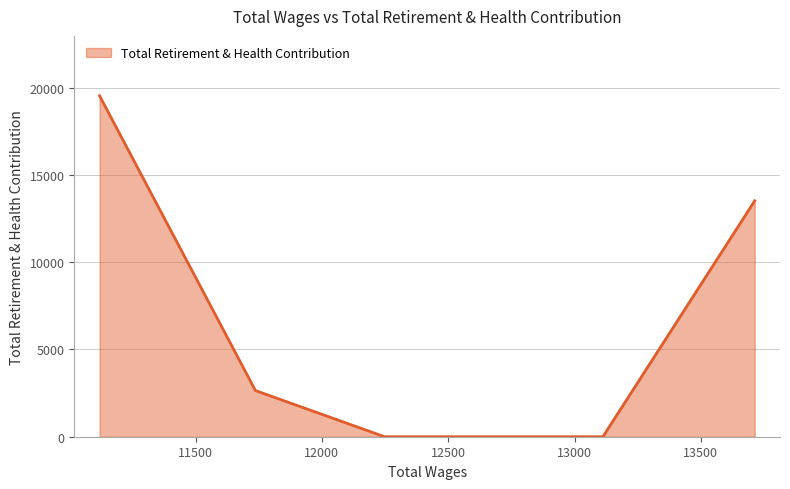

True or false: the data has more than 0 interior local peaks.

False